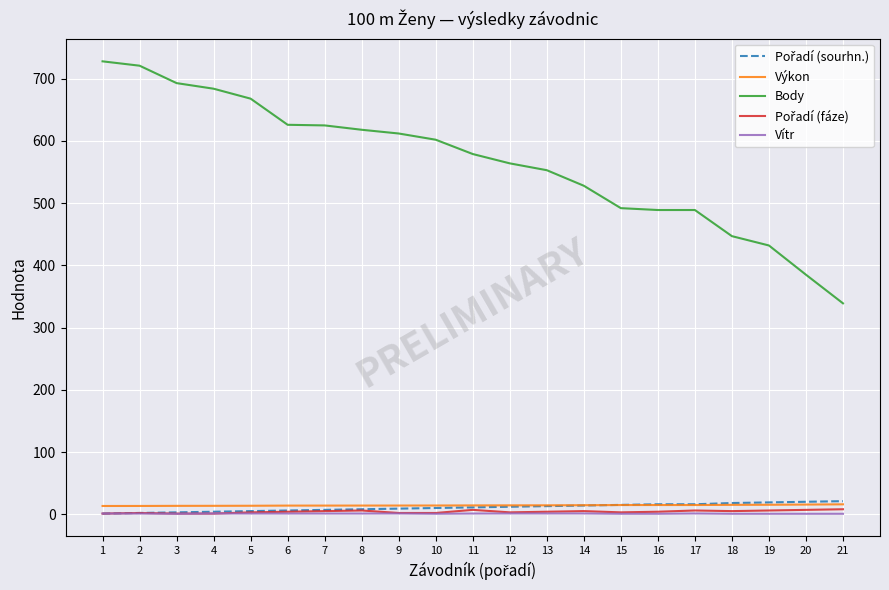

What is the lowest value of the Výkon series?

13.2